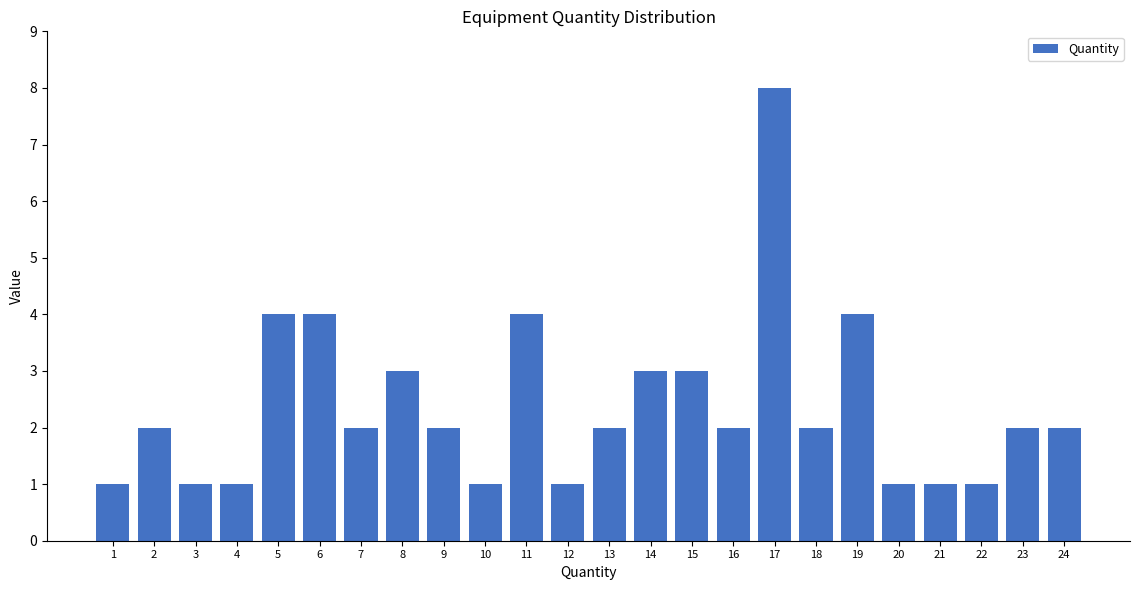

Reading left to right, what are all the values shown in this chart?

1=1	2=2	3=1	4=1	5=4	6=4	7=2	8=3	9=2	10=1	11=4	12=1	13=2	14=3	15=3	16=2	17=8	18=2	19=4	20=1	21=1	22=1	23=2	24=2